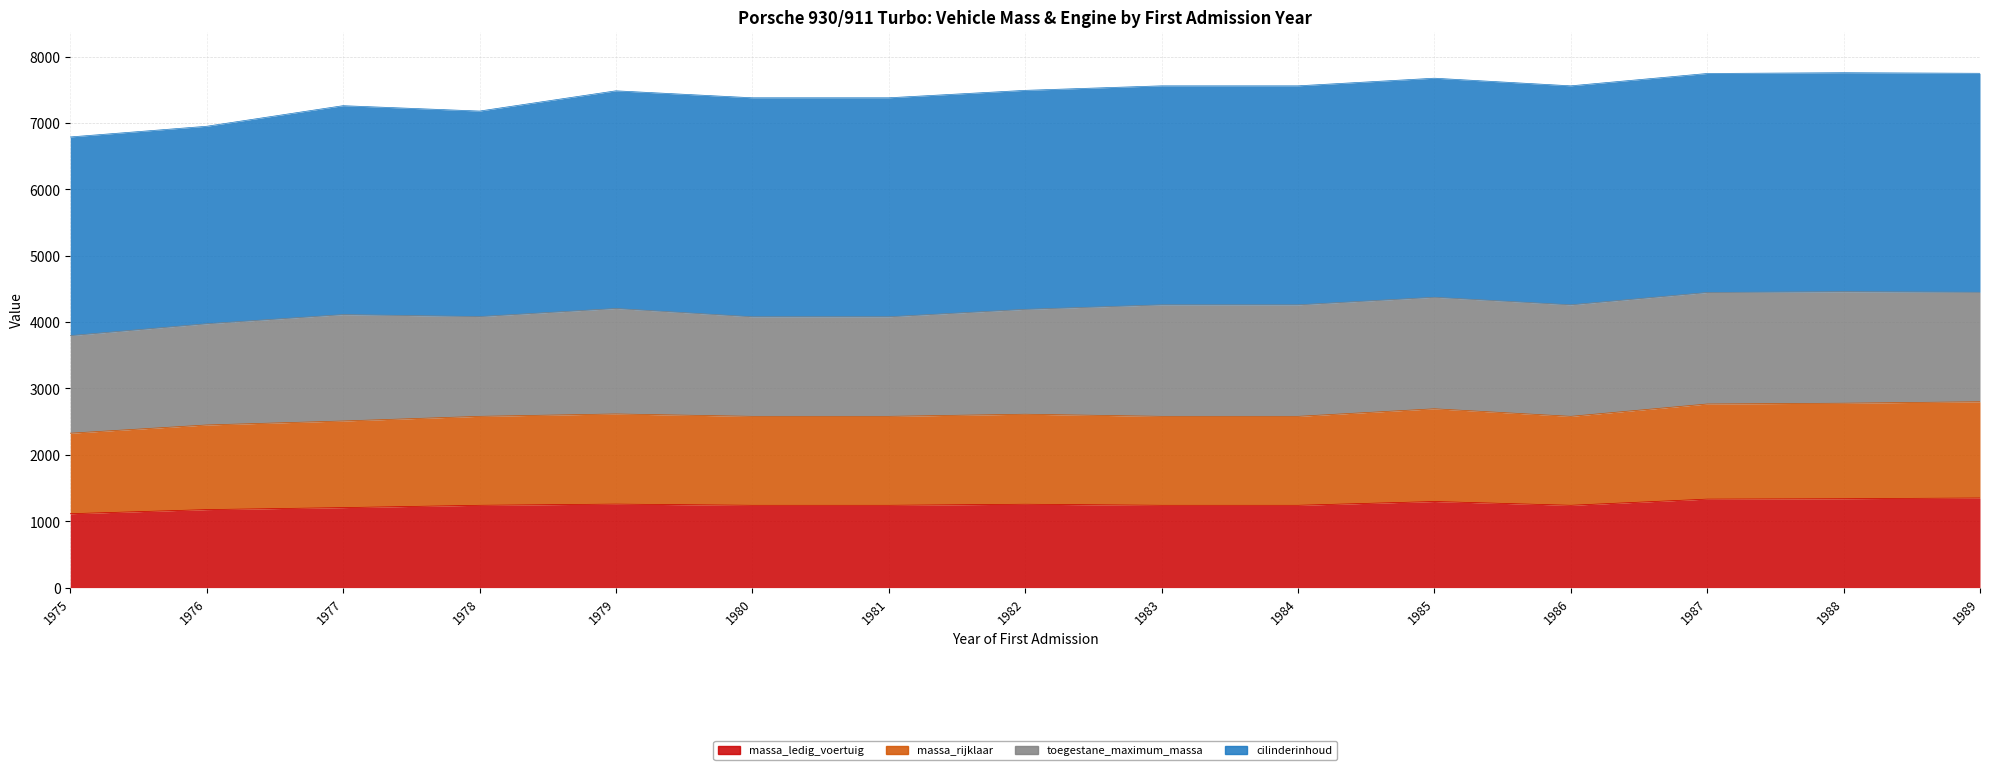

Which category has the lowest value in the massa_ledig_voertuig series?

1975